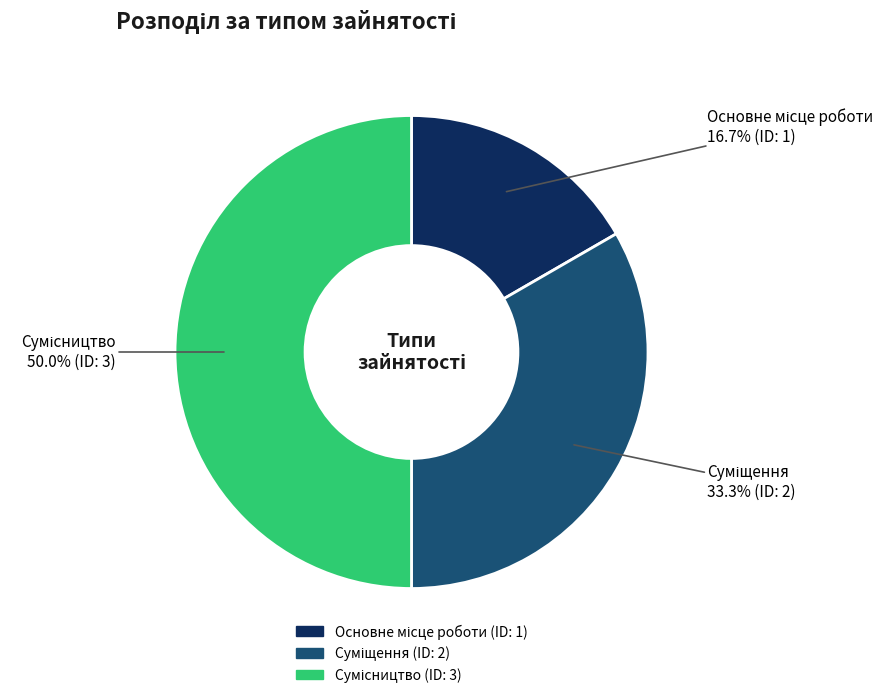

What is the ratio of the value at Суміщення to the value at Основне місце роботи?

2.0